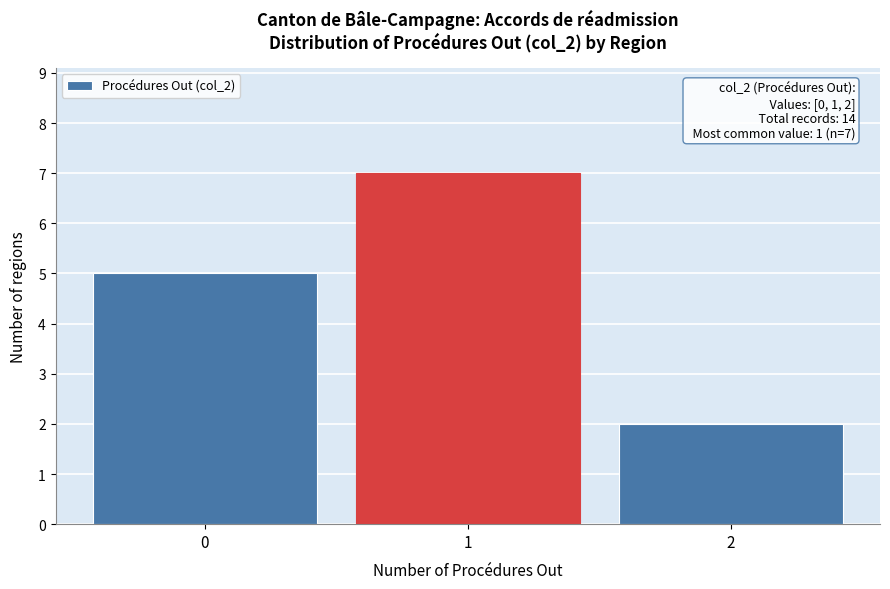

Which range on the x-axis has the tallest bar?

0.5 to 1.5